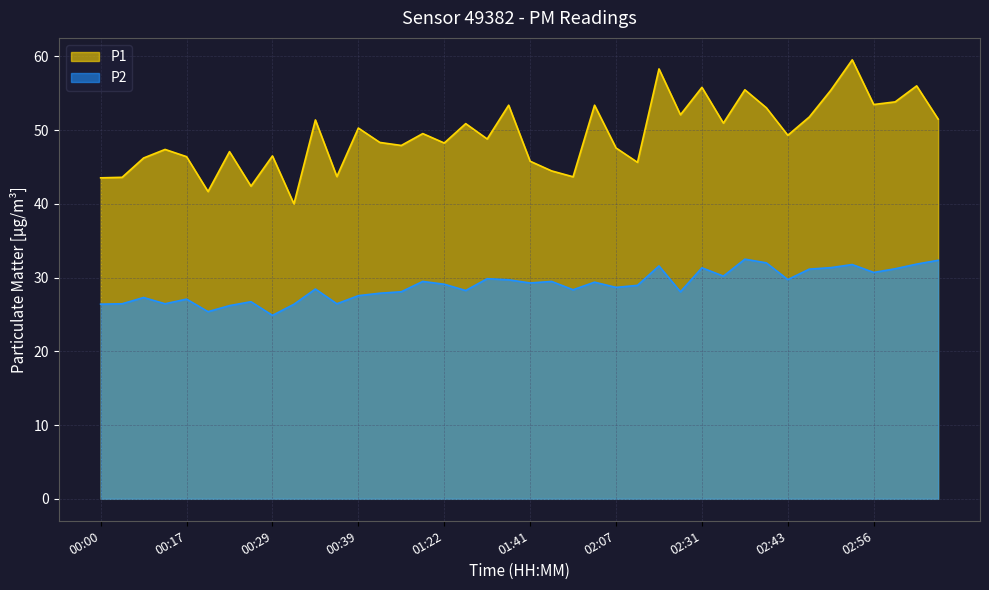

Where does the P1 series first go above 49?

00:34